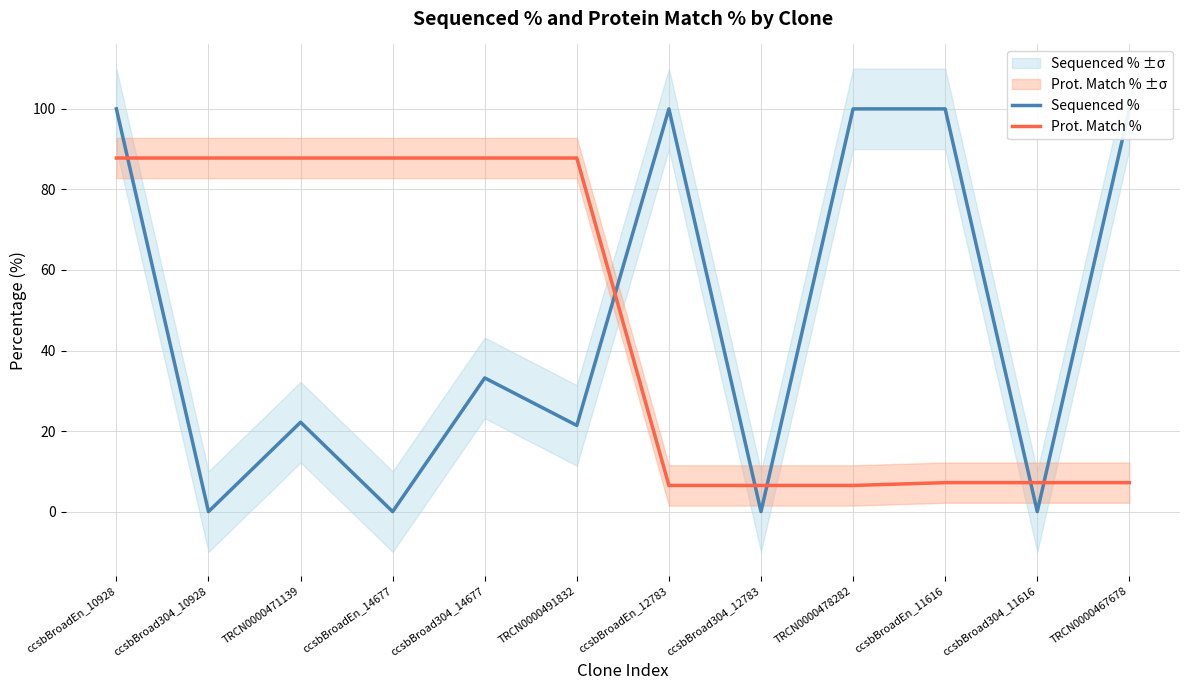

The Prot. Match % series shows 7.2 at ccsbBroadEn_11616. True or false?

True